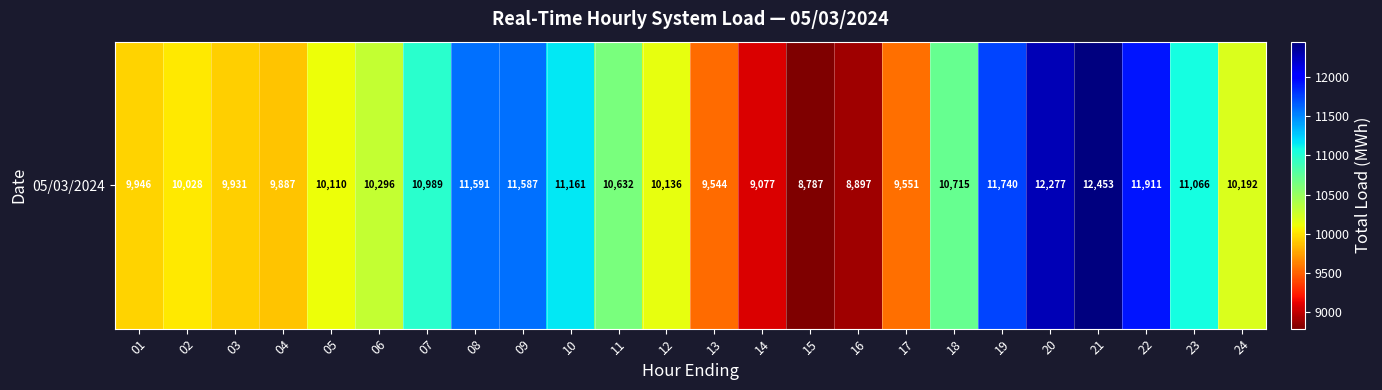

Reading right to left, list all the values displayed in this chart.

24=10192.4	23=11066.3	22=11910.9	21=12452.9	20=12277.3	19=11740.1	18=10715.3	17=9551.1	16=8896.5	15=8786.8	14=9077.1	13=9543.5	12=10135.6	11=10632.4	10=11160.8	09=11586.9	08=11591.1	07=10989.0	06=10296.4	05=10110.1	04=9887.0	03=9931.5	02=10028.4	01=9946.2